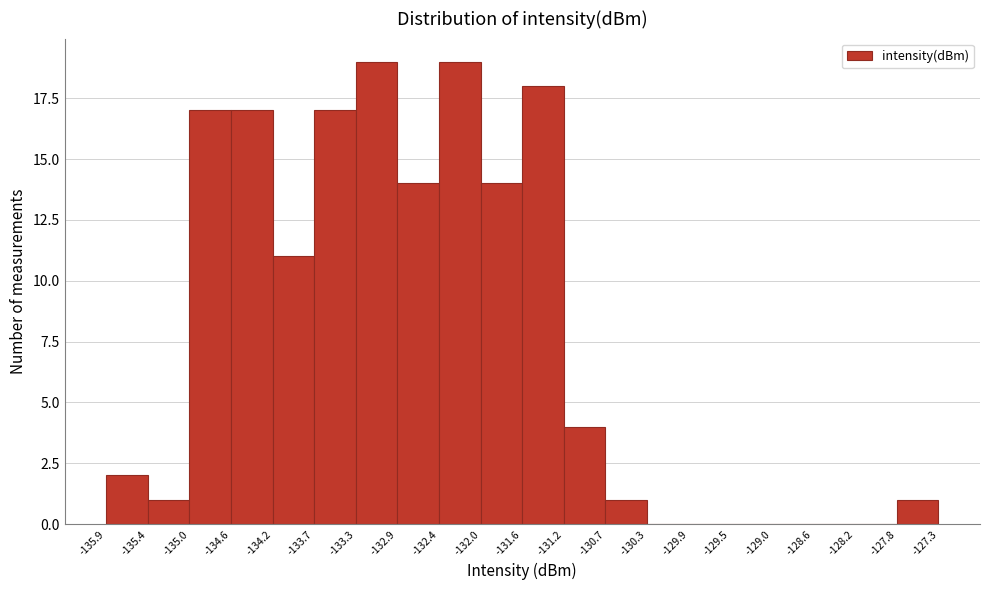

Reading left to right, list every bar in this chart as the range it spans on the x-axis followed by its height. The values are not printed on the chart, so give them approximately, as read against the axis.

-135.9 to -135.4: 2
-135.4 to -135.0: 1
-135.0 to -134.6: 17
-134.6 to -134.2: 17
-134.2 to -133.7: 11
-133.7 to -133.3: 17
-133.3 to -132.9: 19
-132.9 to -132.4: 14
-132.4 to -132.0: 19
-132.0 to -131.6: 14
-131.6 to -131.2: 18
-131.2 to -130.7: 4
-130.7 to -130.3: 1
-130.3 to -129.9: 0
-129.9 to -129.5: 0
-129.5 to -129.0: 0
-129.0 to -128.6: 0
-128.6 to -128.2: 0
-128.2 to -127.8: 0
-127.8 to -127.3: 1